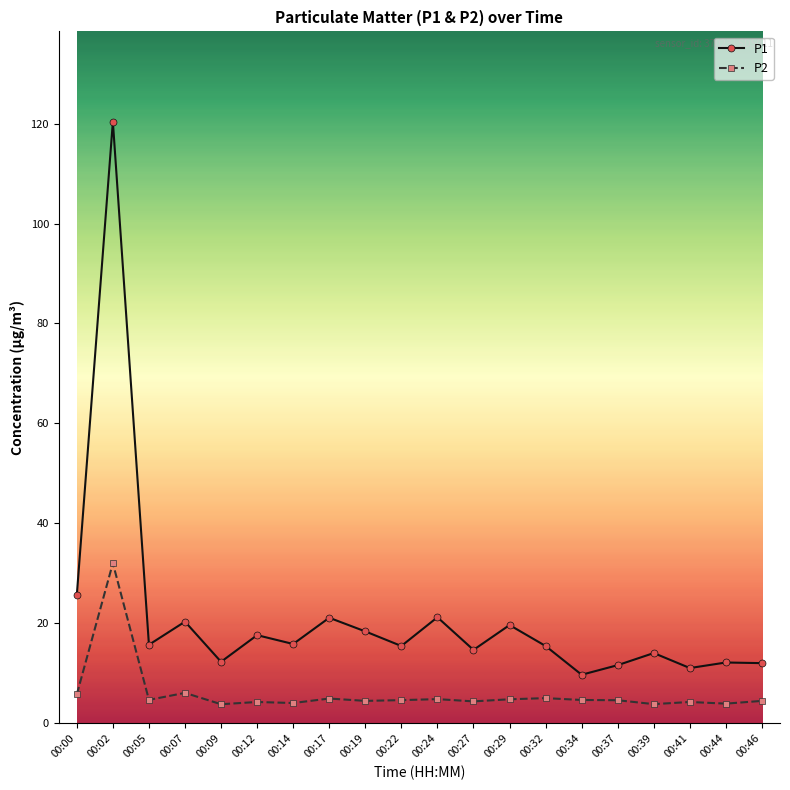

Does the chart display data point markers on the line(s)?

Yes